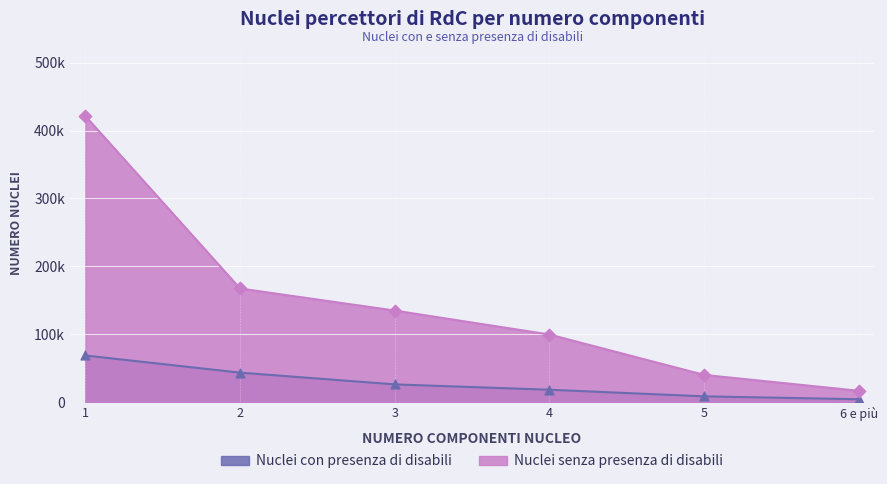

Is the value of Nuclei con presenza di disabili at 4 greater than the value of Nuclei senza presenza di disabili at 4?

No